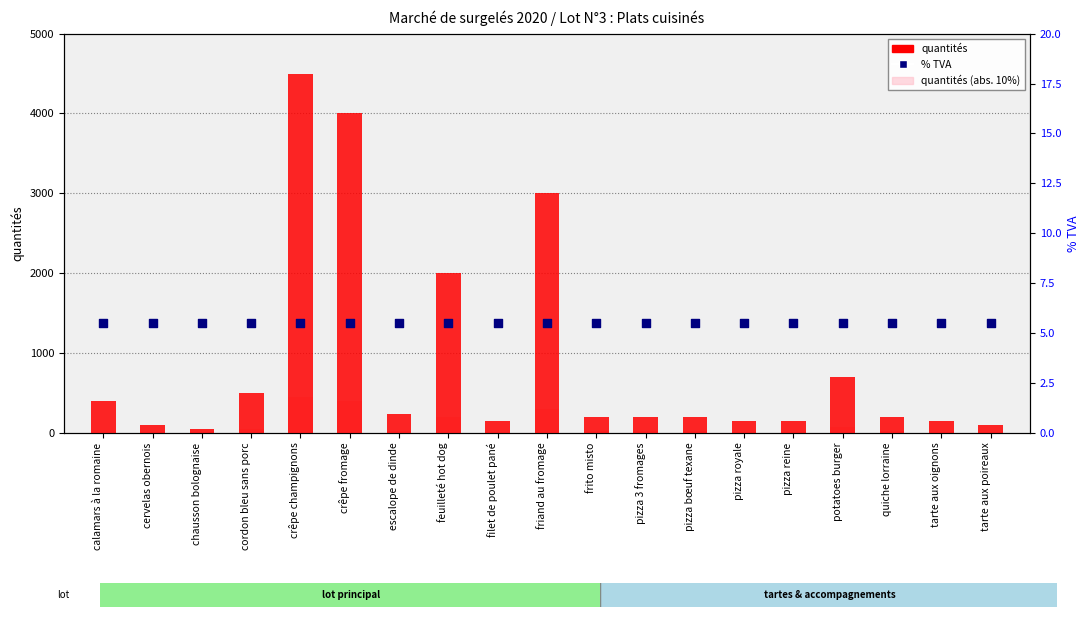

Which series contains the lowest Y value?

quantités (10%)